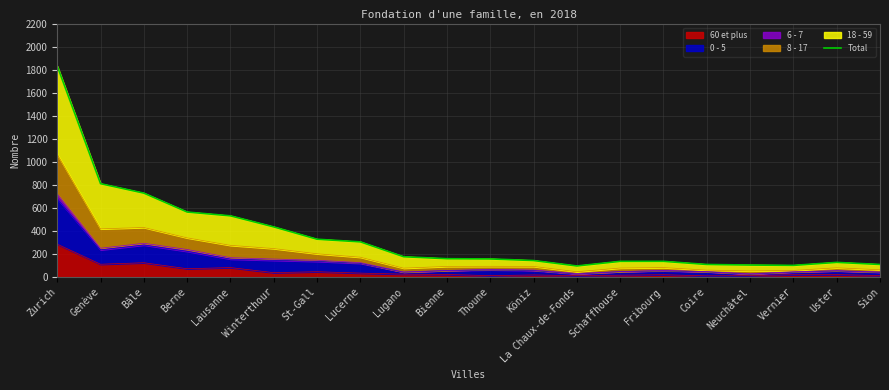

What is the value of the 19th point from the left?

127